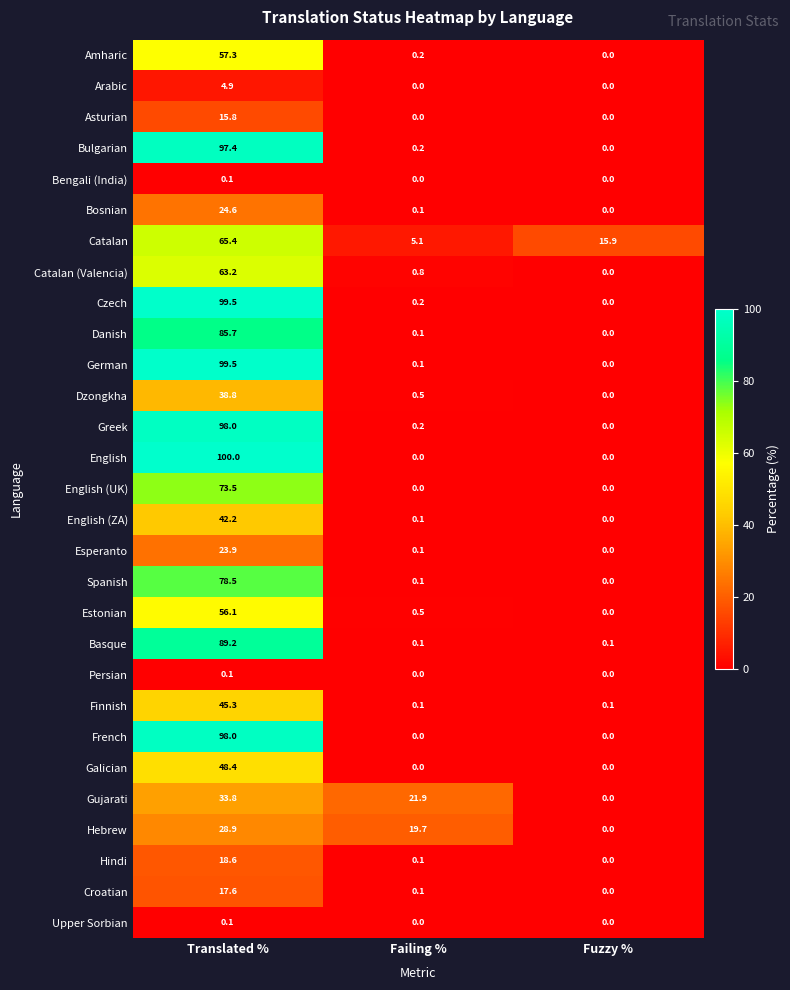

Which series changed the most between Translated % and Fuzzy %?

English